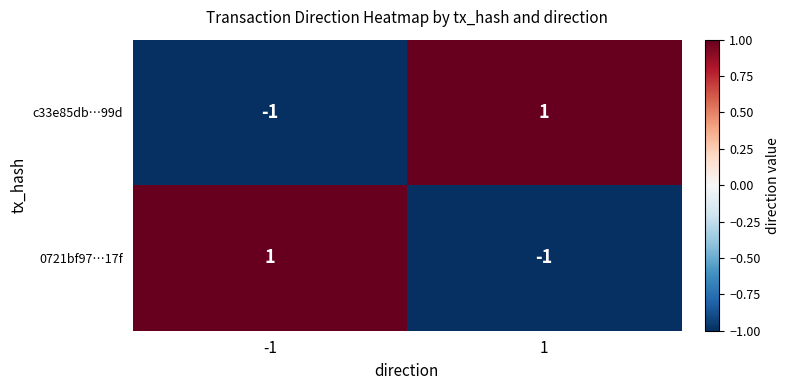

Is the value of 0721bf97…17f at 1 greater than the value of c33e85db…99d at 1?

No